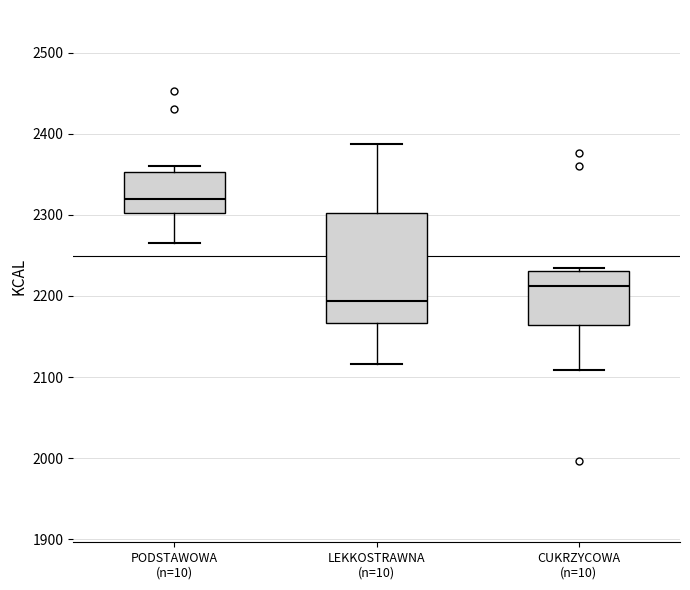

Which box has the highest median line?

PODSTAWOWA (n=10)